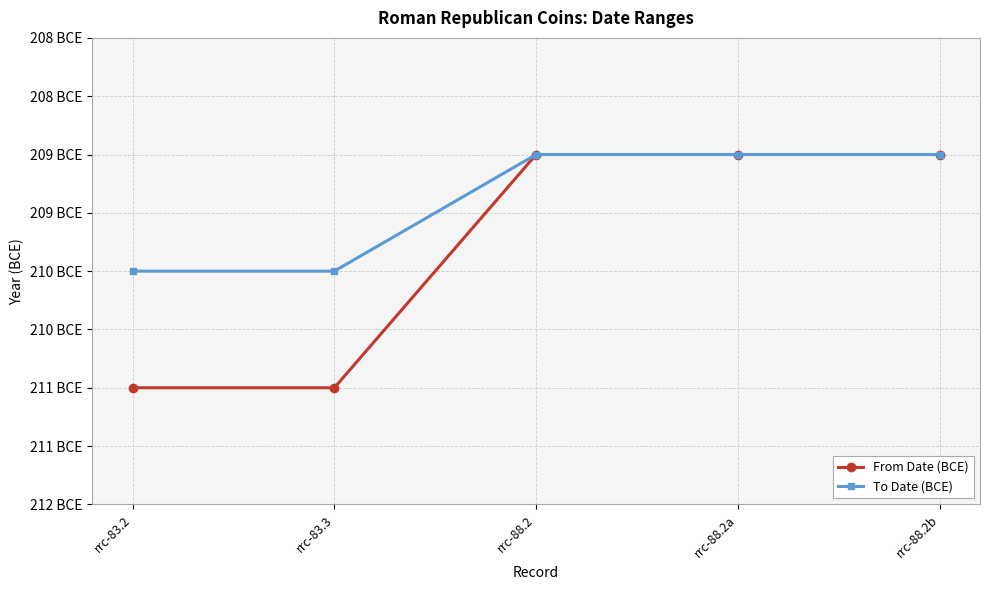

List the labels in order of From Date (BCE) value, largest first.

rrc-88.2, rrc-88.2a, rrc-88.2b, rrc-83.2, rrc-83.3